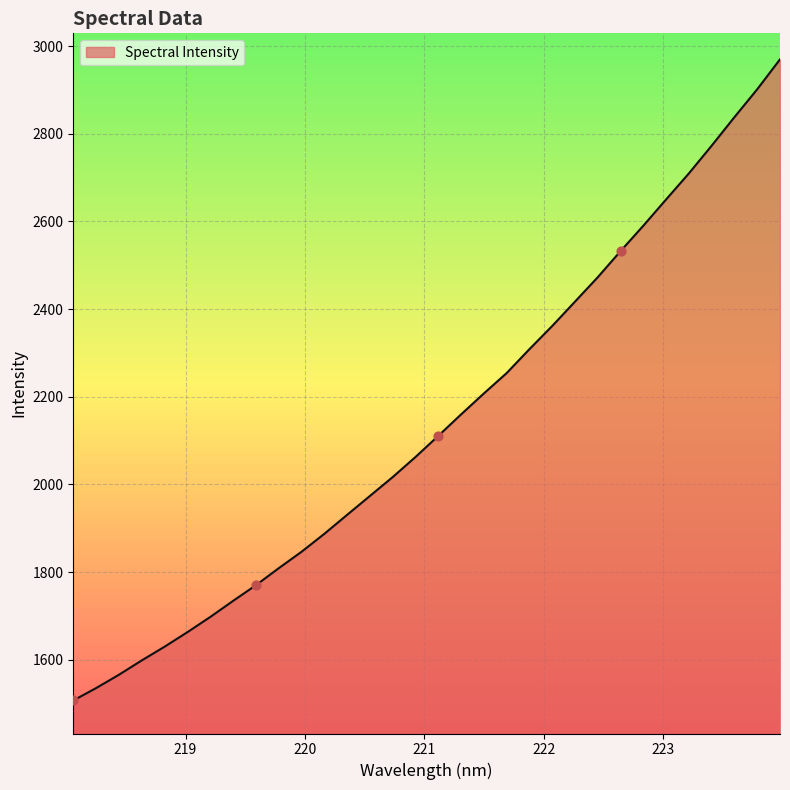

What is the greatest value displayed?

2969.9